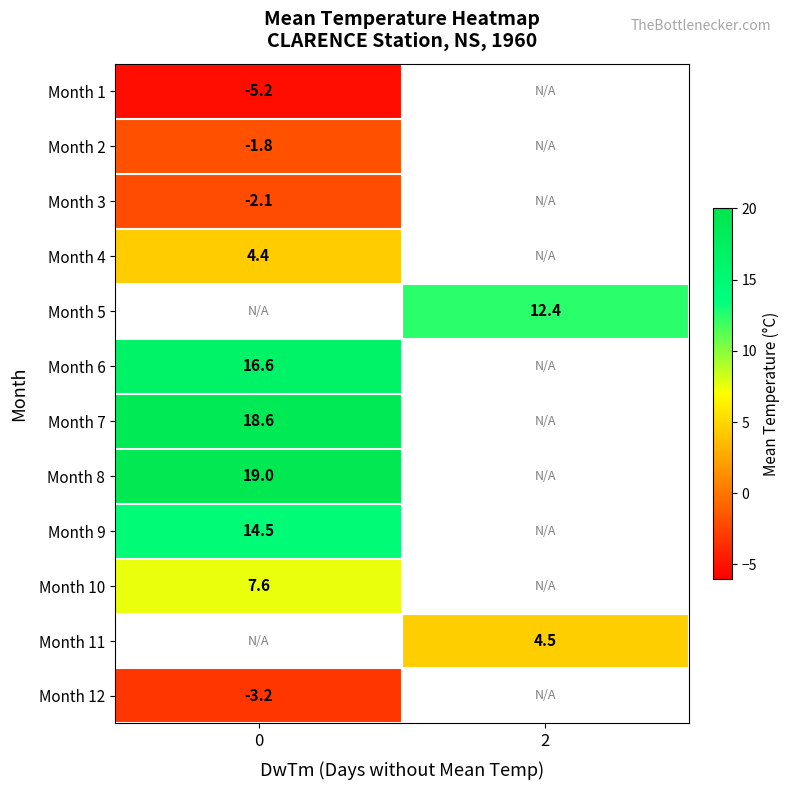

The value of Month 4 at 0 is 2.7. True or false?

False